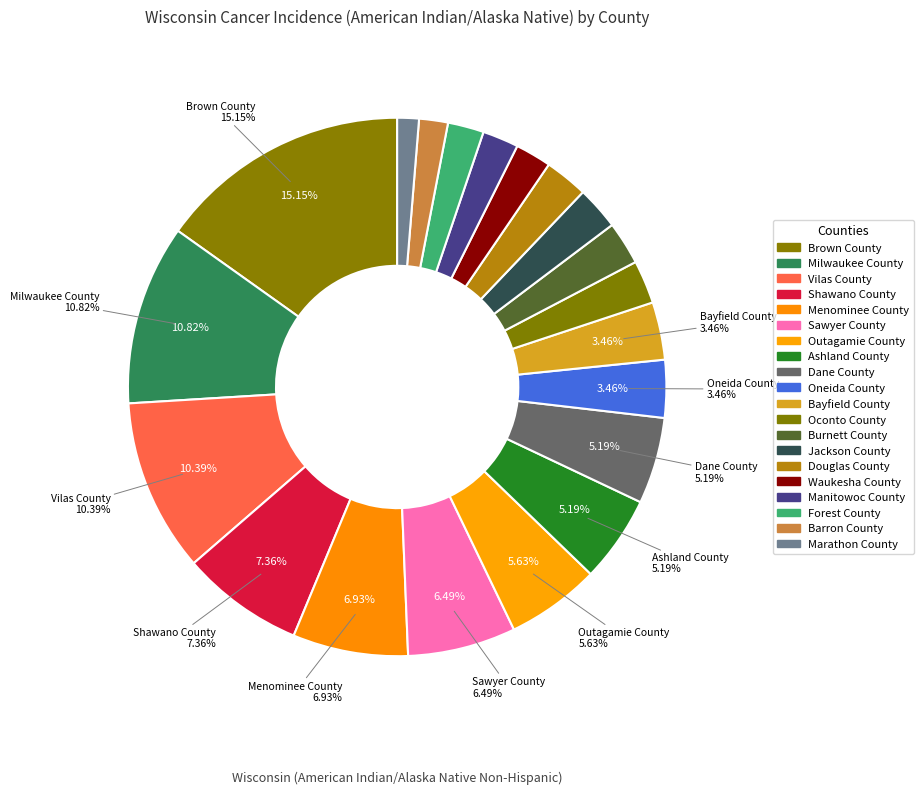

What is the ratio of the value at Waukesha County to the value at Menominee County?

0.3